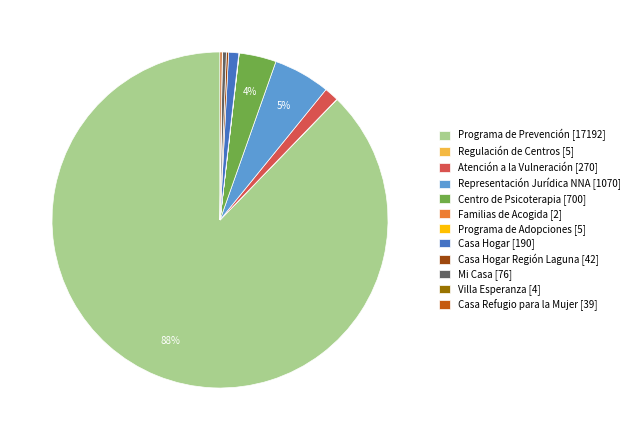

Which slice is the largest?

Programa de Prevención [17192]